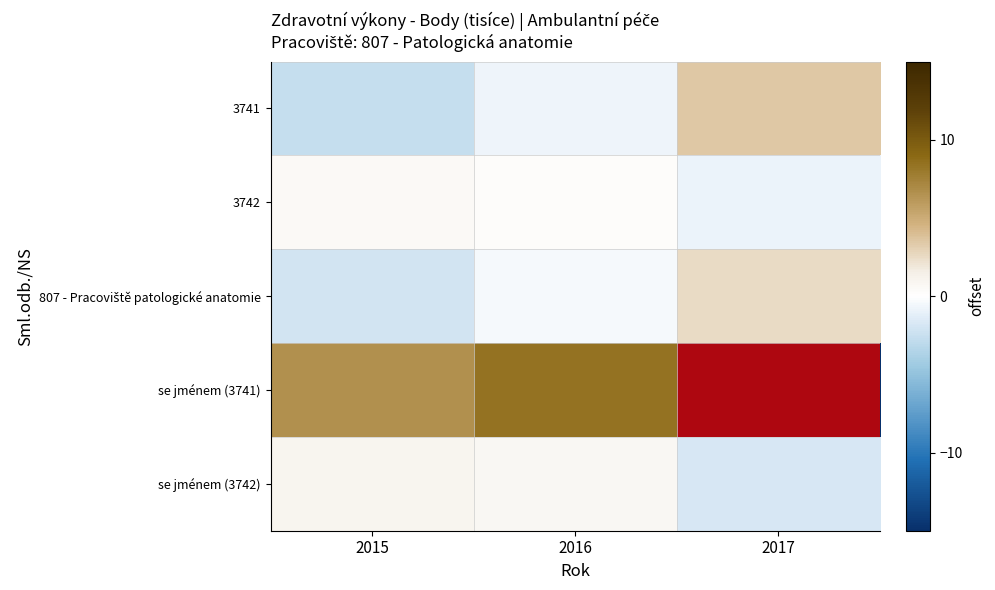

Which series has the largest total across all categories?

se jménem (3741)